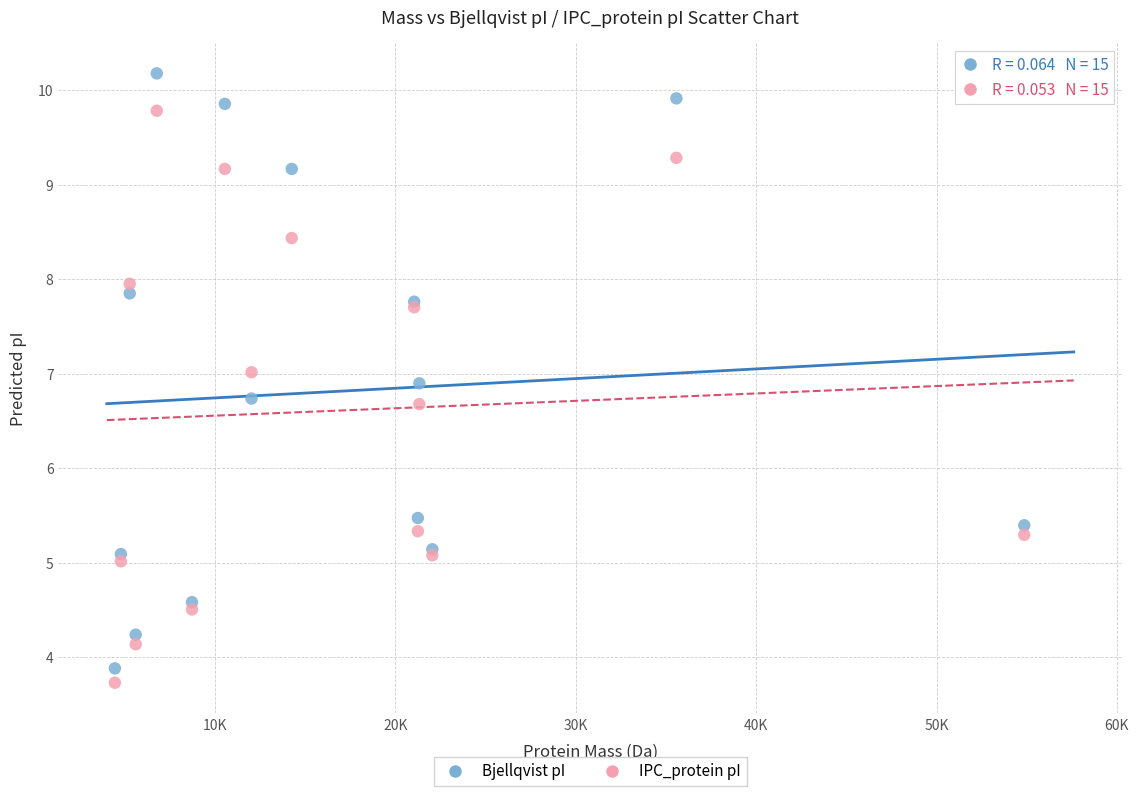

Across all series, what Y value is closest to 6?

5.5